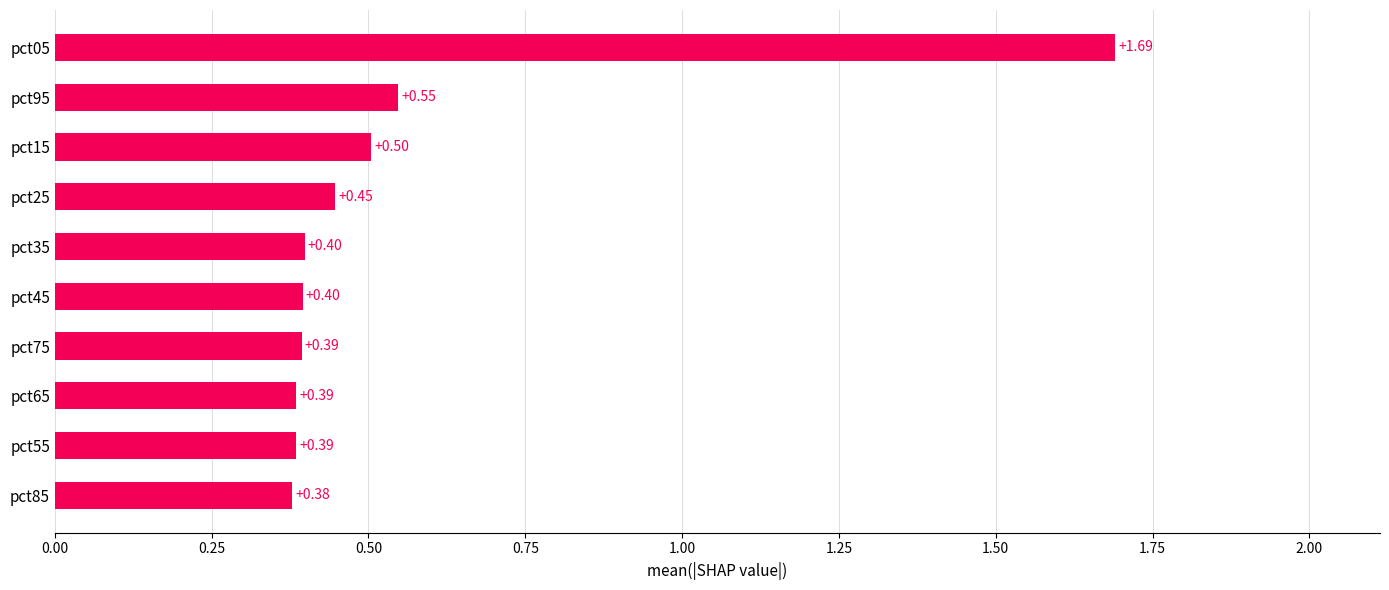

What is the sum of the values at pct15 and pct05?

2.2